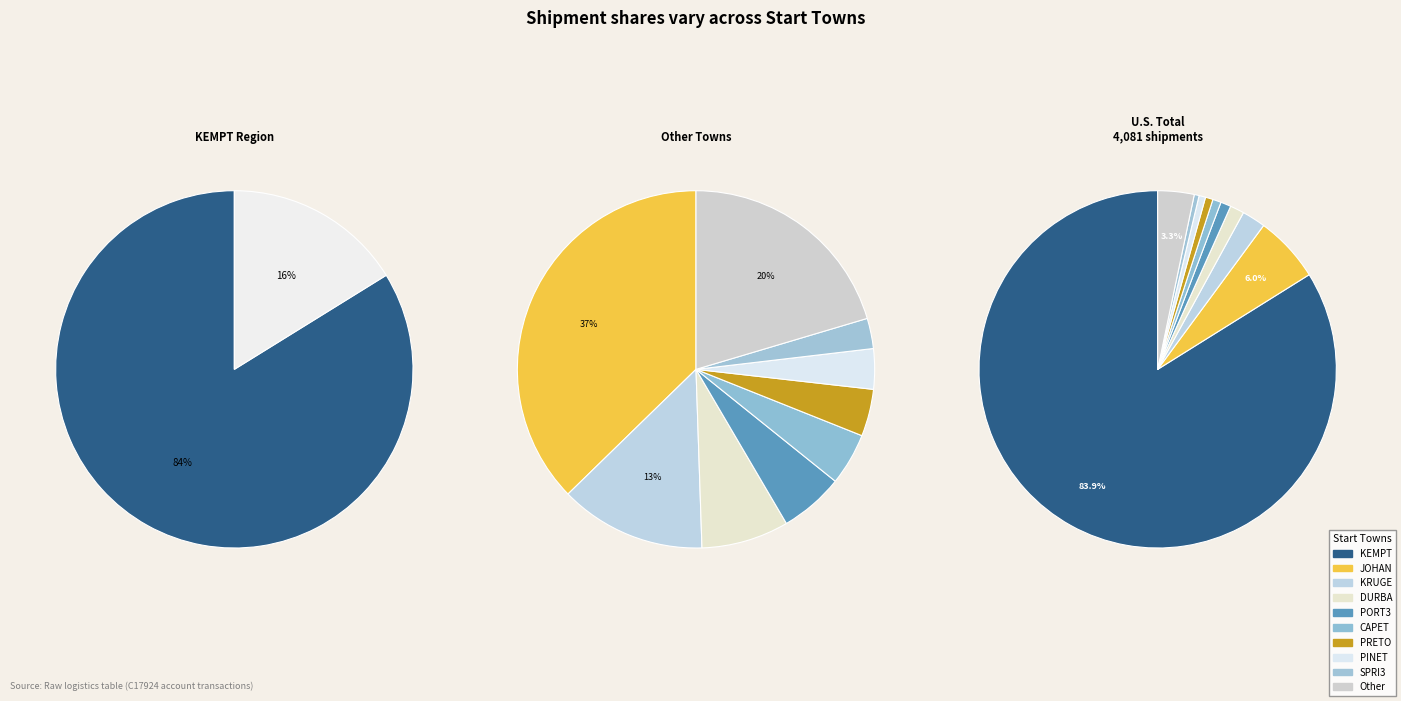

Does any single category account for the majority?

Yes